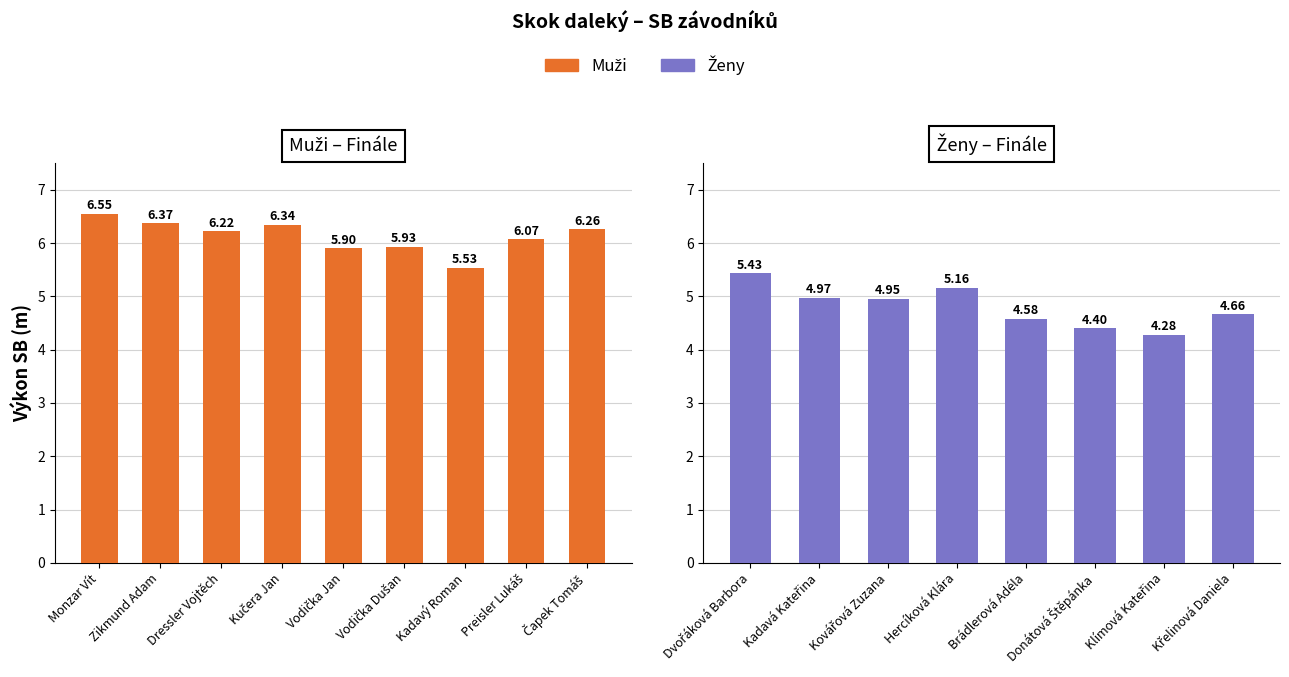

What is the label of the 1st bar from the right?

Čapek Tomáš